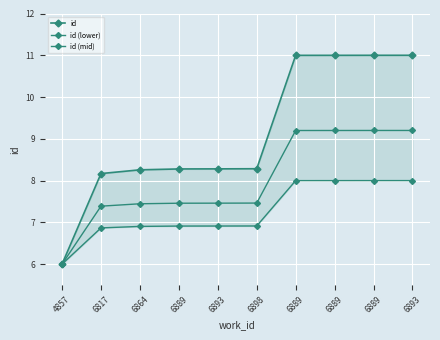

Rank the series at 6864 from lowest to highest value.

id (lower), id (mid), id